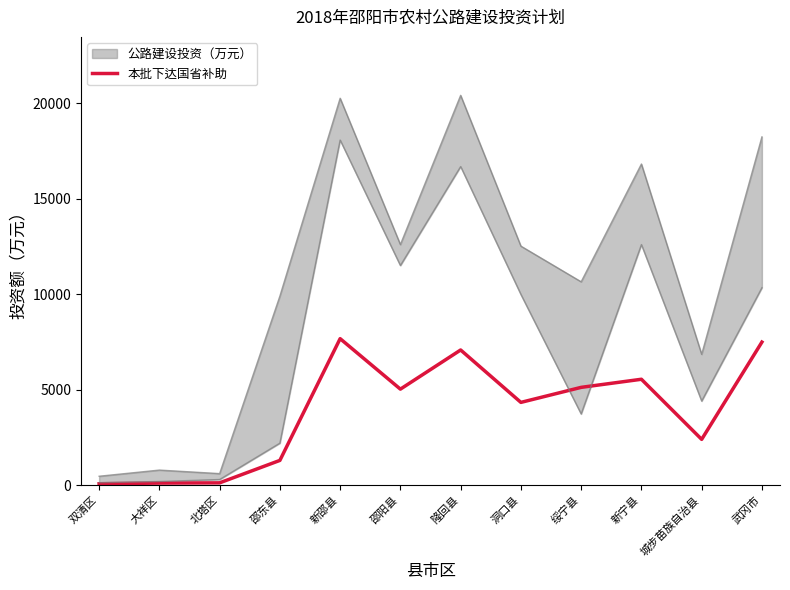

Which has a higher value, 双清区 or 洞口县?

洞口县